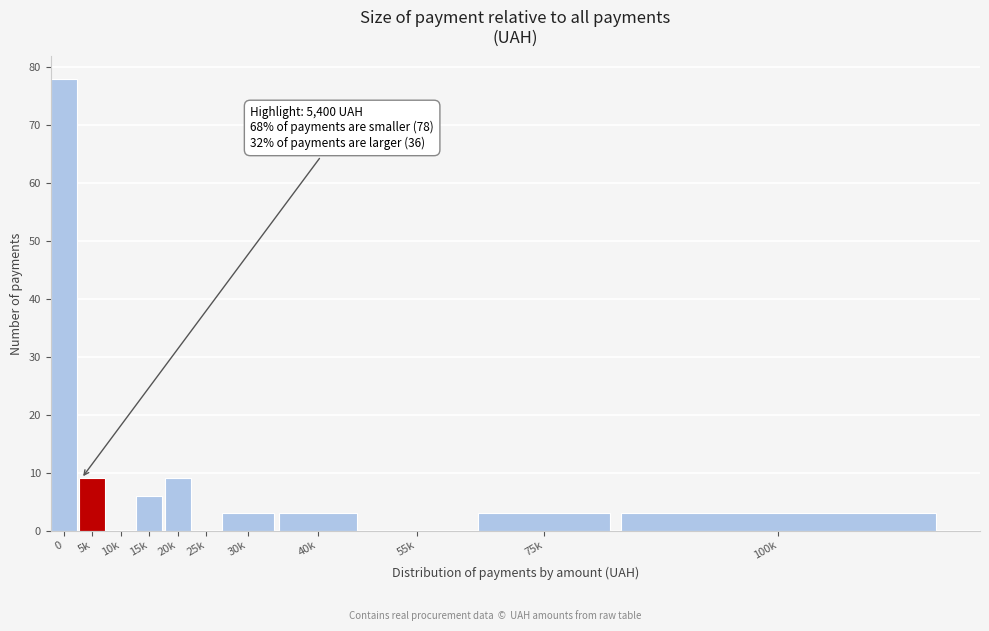

Reading left to right, extract all data points from this chart.

0=78	5k=9	10k=0	15k=6	20k=9	25k=0	30k=3	40k=3	55k=0	75k=3	100k=3